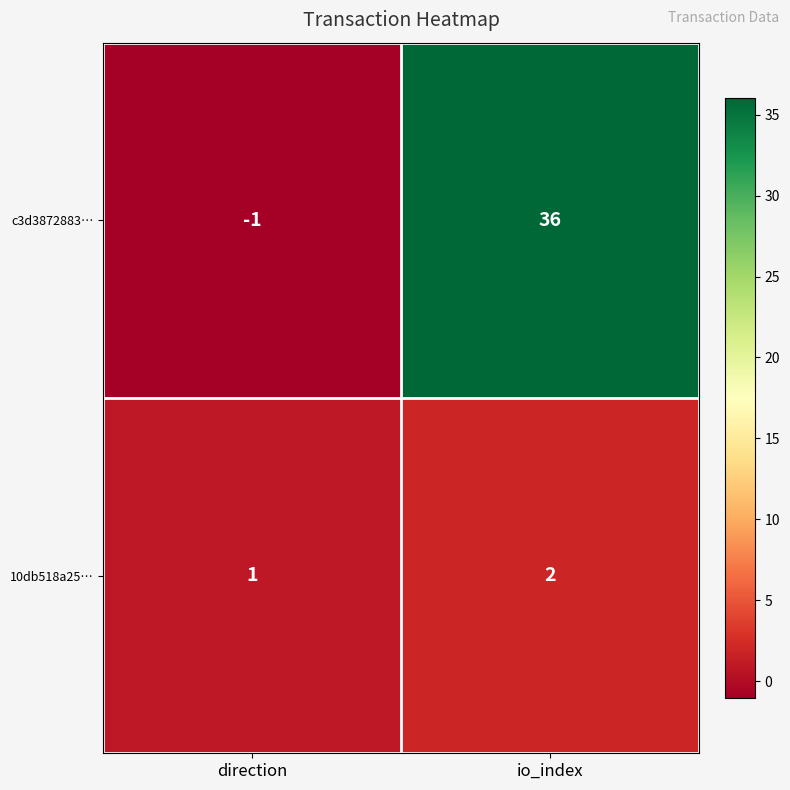

How many data points does each series have?

2